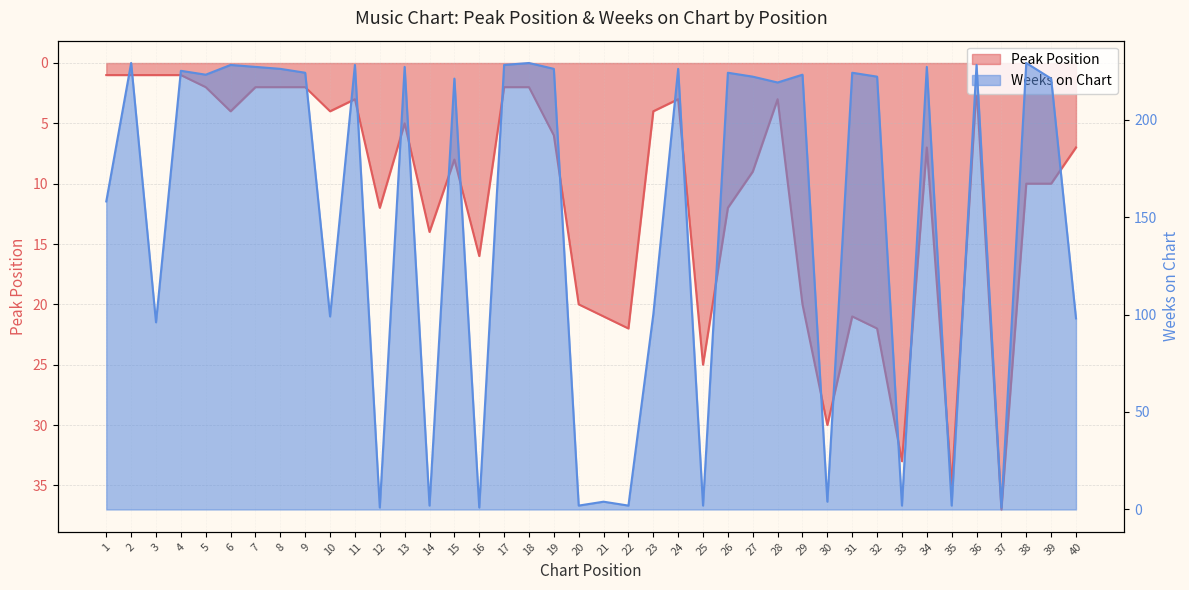

What is the sum of the Peak Position values at 36 and 4?

3